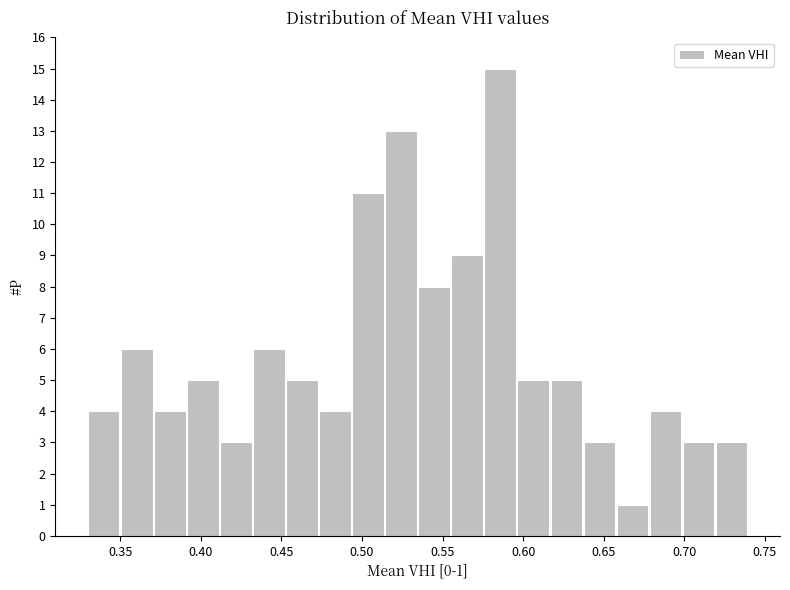

Over which range of the x-axis is the bar tallest?

0.575 to 0.595